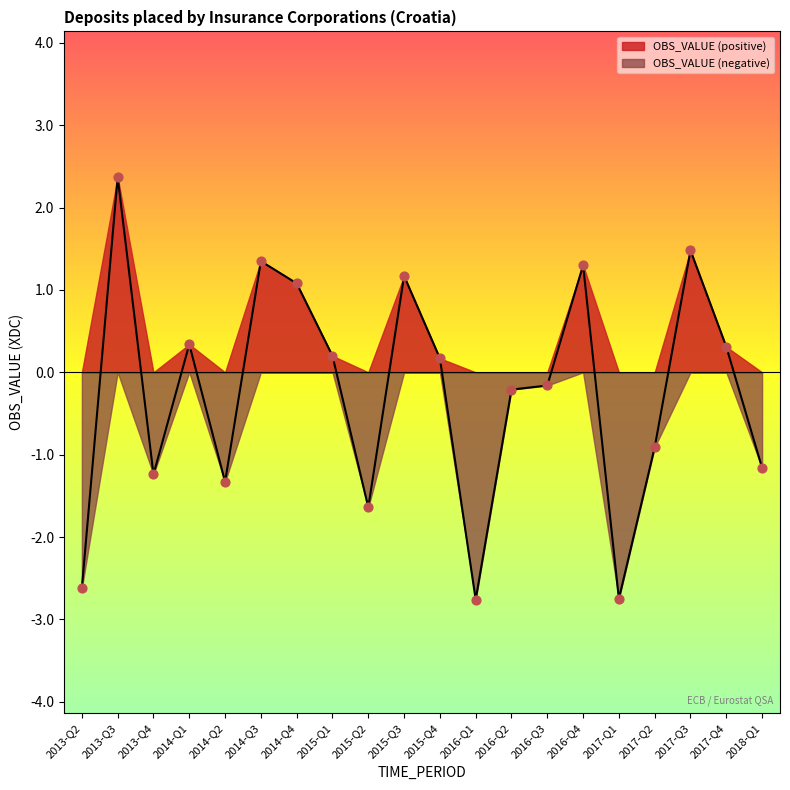

What is the change in value from 2014-Q1 to 2015-Q2?

-2.0